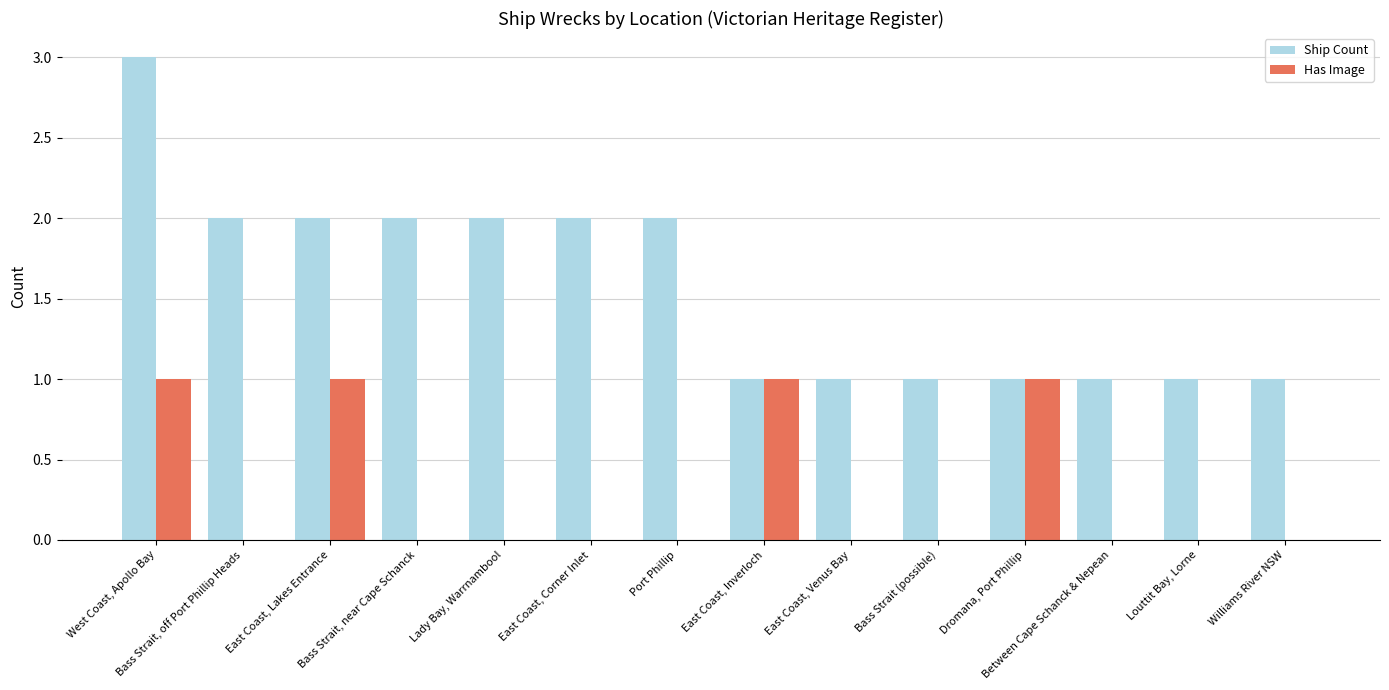

What is the highest value of the Ship Count series?

3